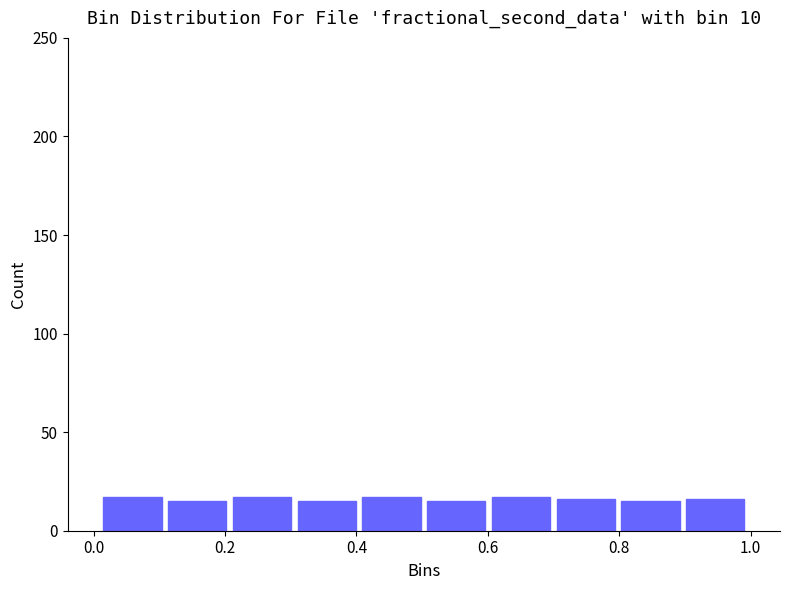

Reading left to right, list every bar in this chart as the range it spans on the x-axis followed by its height. Neither the bar edges nor the heights are printed on the chart, so give them approximately, as read against the axes.

0.02 to 0.10: 15
0.10 to 0.20: 15
0.20 to 0.30: 15
0.30 to 0.40: 15
0.40 to 0.50: 15
0.50 to 0.60: 15
0.60 to 0.70: 15
0.70 to 0.80: 15
0.80 to 0.90: 15
0.90 to 1.00: 15